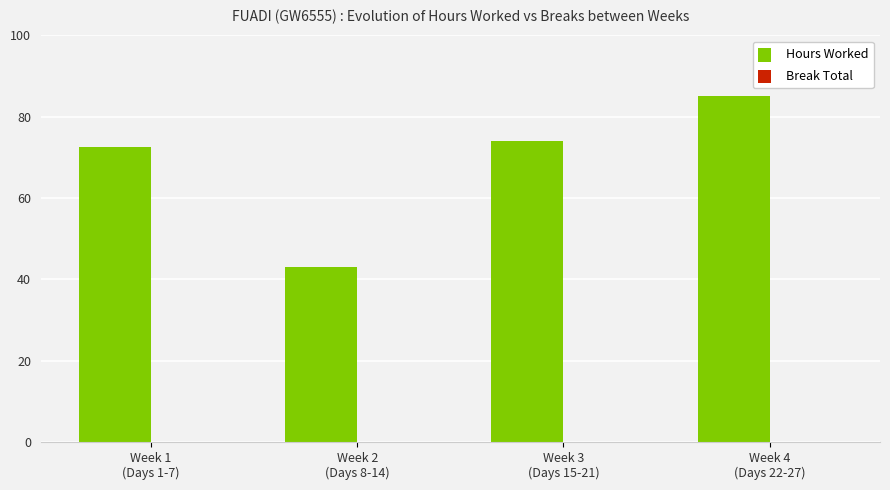

Reading right to left, transcribe all the data shown in this chart.

85.2	74.1	43.0	72.6